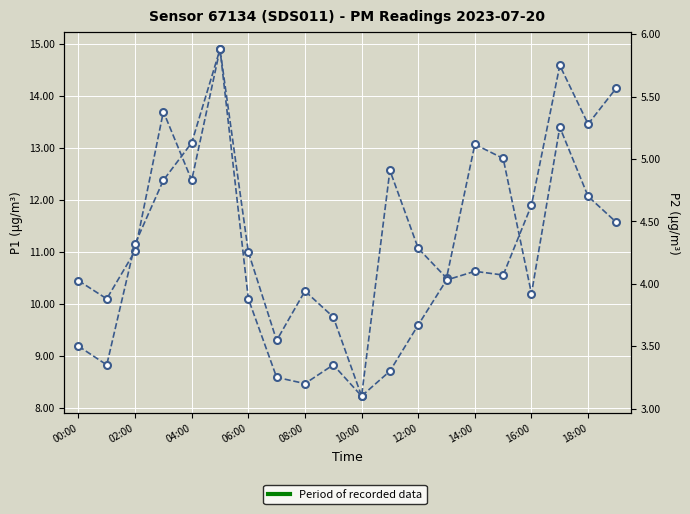

True or false: P2 and P1 cross at least once.

False